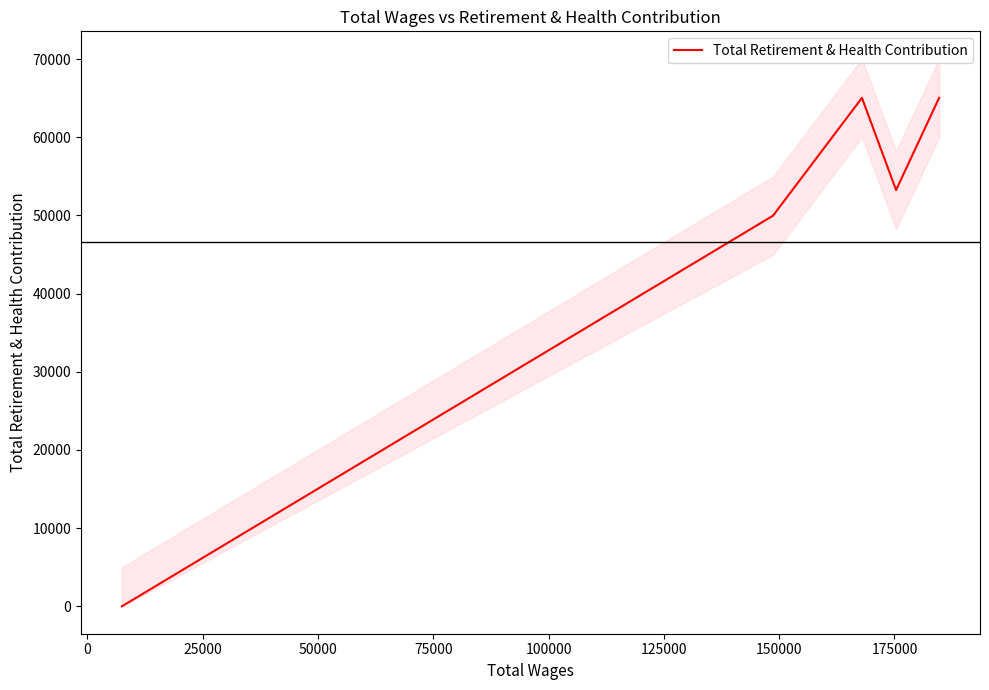

Is this an area chart (filled region under the line)?

No